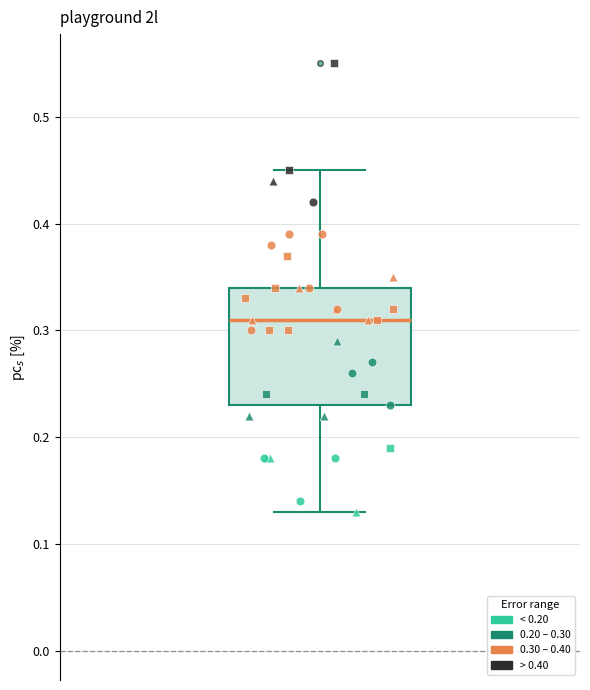

Read this box plot against the y-axis: the position of the median line, the range covered by the box, and the ends of both whiskers. The values are not printed on the chart, so give them approximately, as read against the axis.

median 0.31, box 0.23 to 0.34, whiskers 0.13 to 0.45